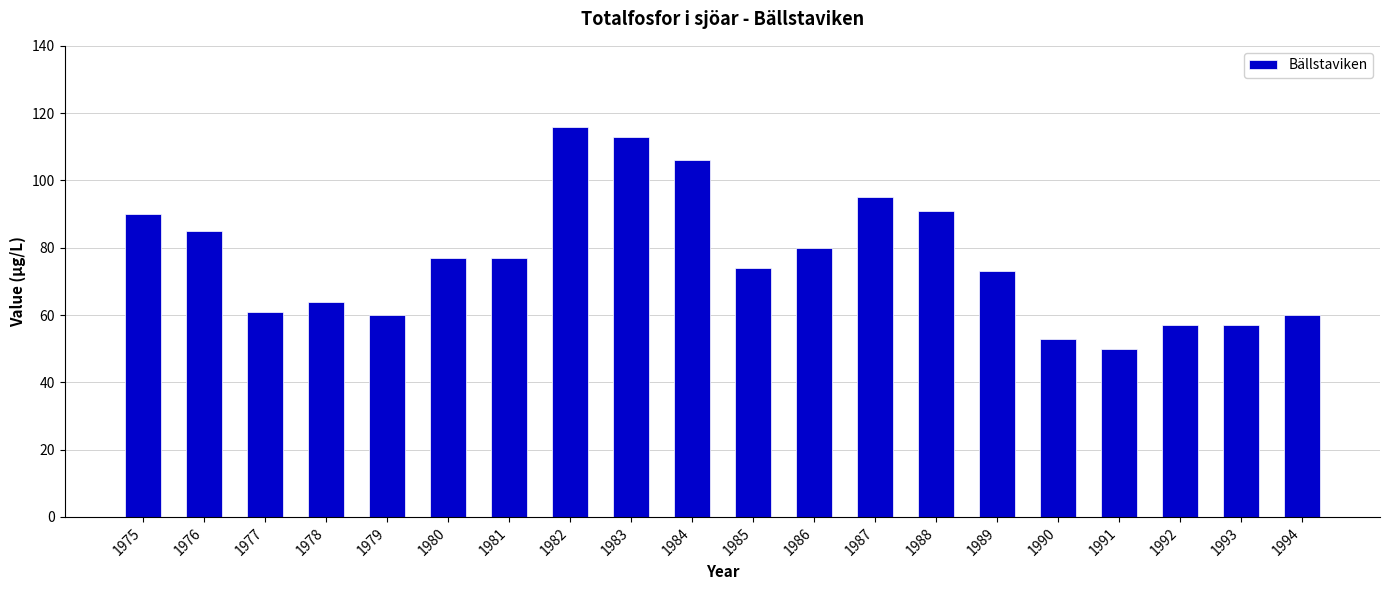

The value at 1988 is 91. True or false?

True